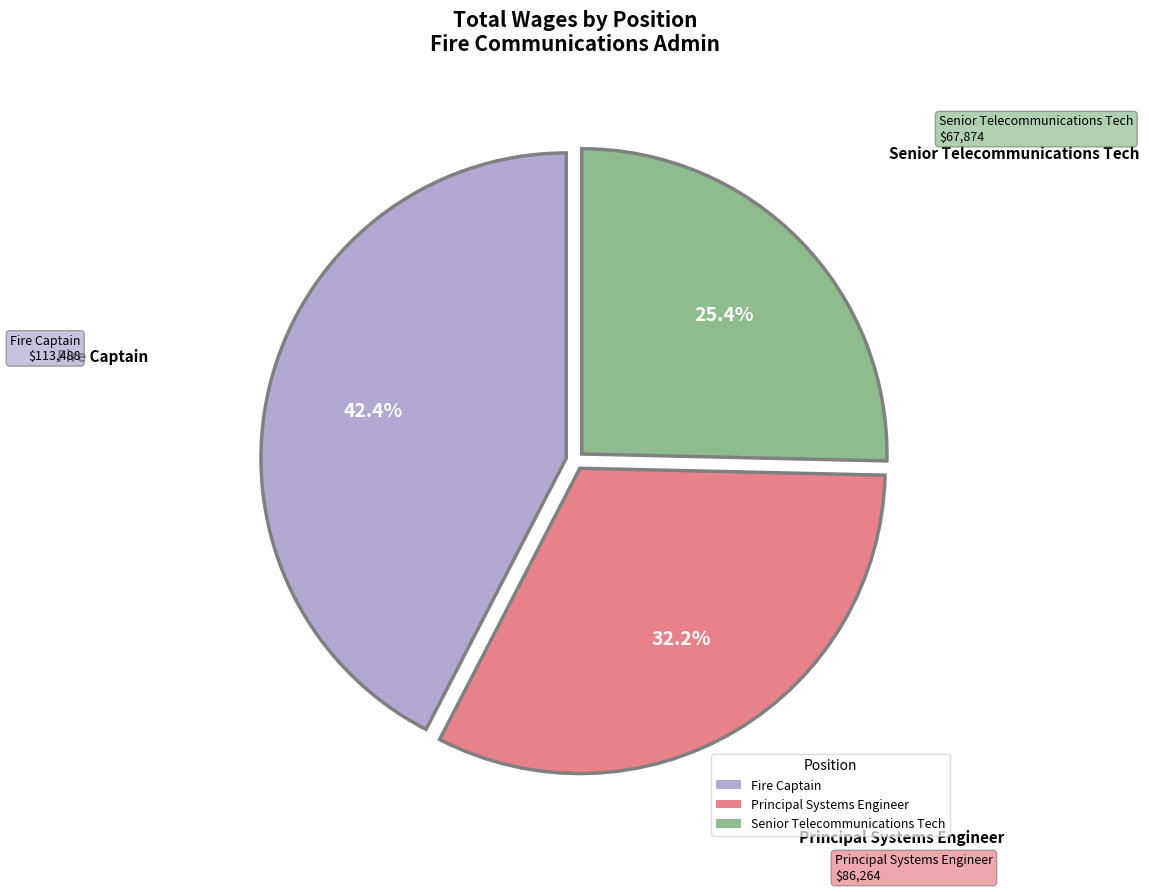

Does Principal Systems Engineer represent more than half of the total?

No